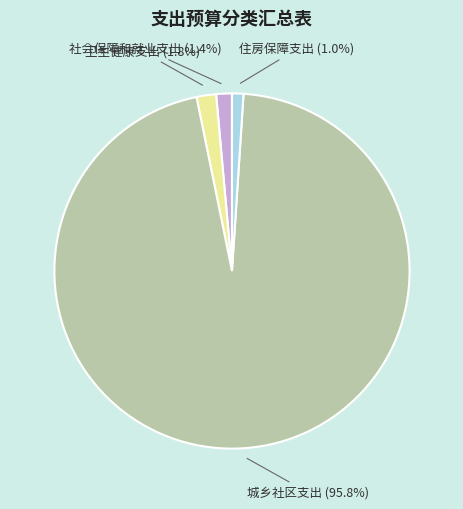

Does any single category account for the majority?

Yes